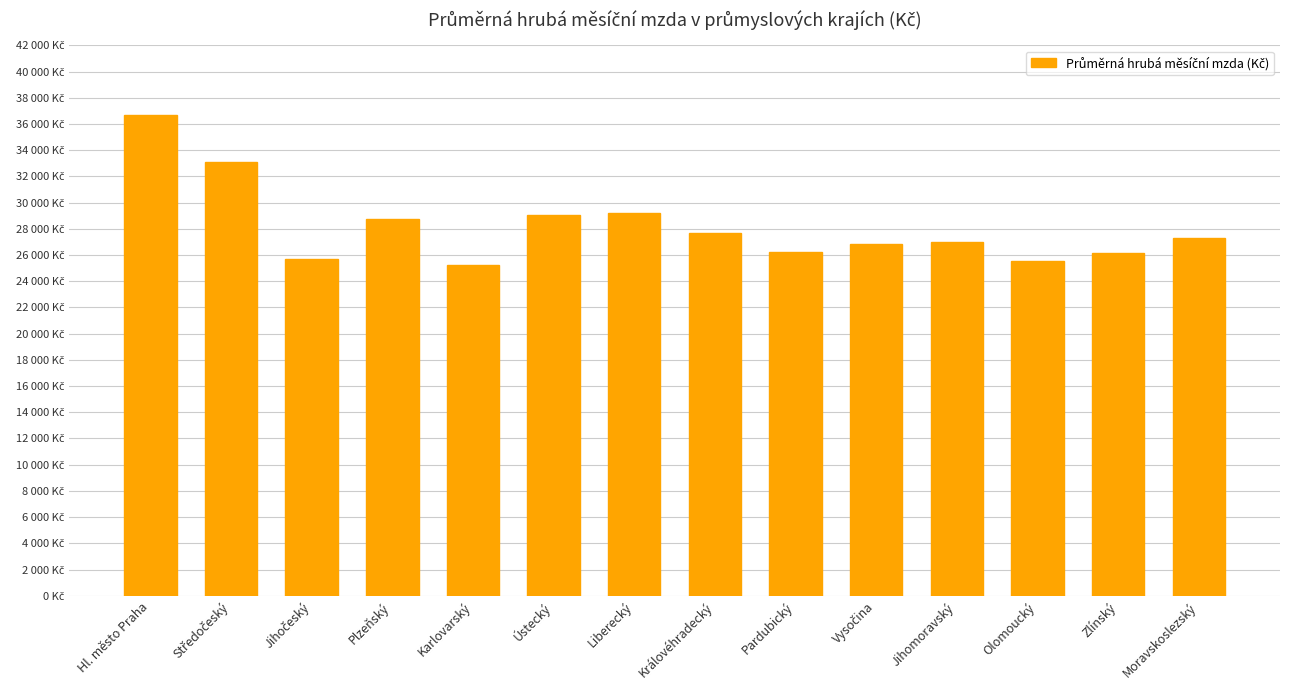

Reading right to left, what are all the values shown in this chart?

Moravskoslezský=27323	Zlínský=26120	Olomoucký=25539	Jihomoravský=26997	Vysočina=26863	Pardubický=26258	Královéhradecký=27690	Liberecký=29176	Ústecký=29088	Karlovarský=25208	Plzeňský=28714	Jihočeský=25696	Středočeský=33111	Hl. město Praha=36682